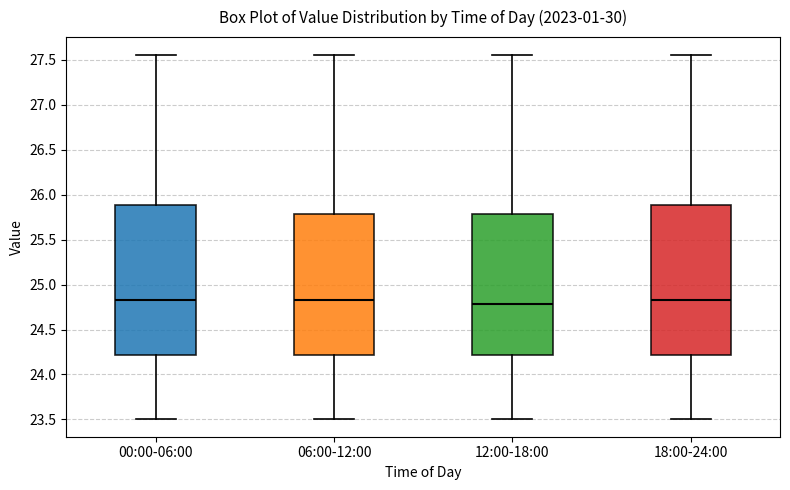

Where does the upper whisker of the box for 18:00-24:00 end on the y-axis? The values are not printed on the chart, so give them approximately, as read against the axis.

27.55